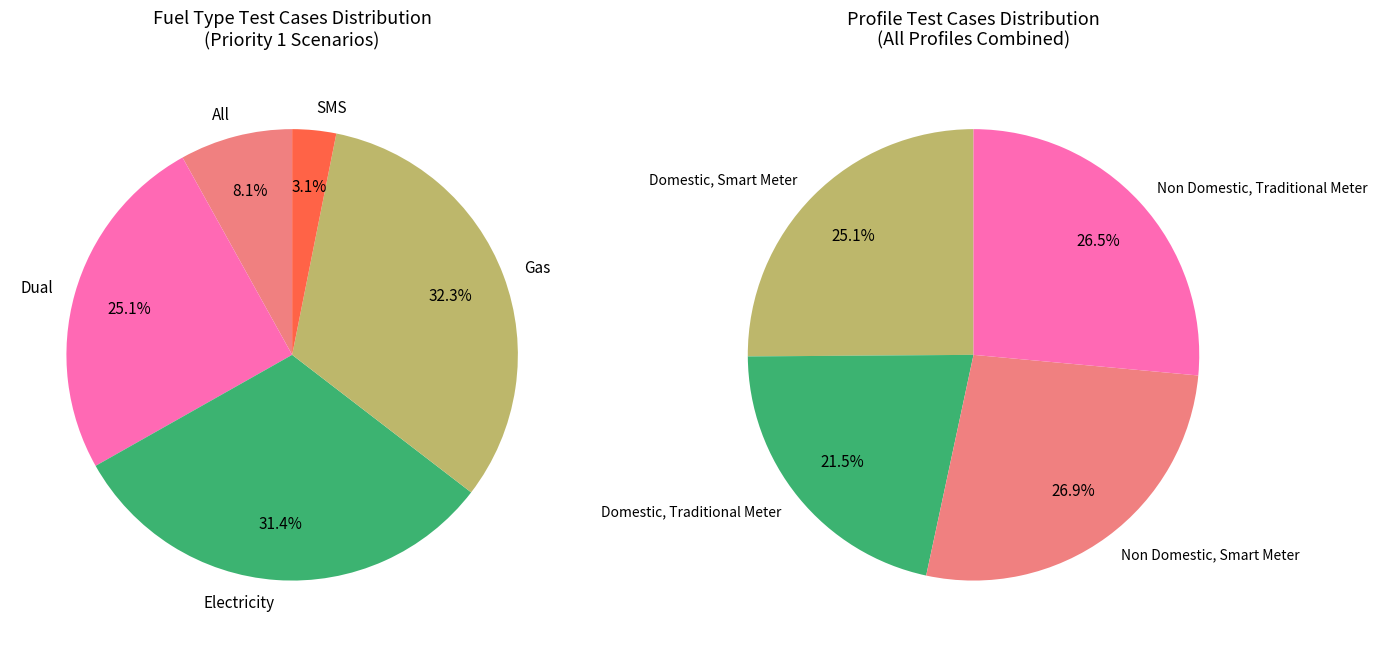

To the nearest percent, what is the difference between the largest and smallest slice percentages?

29%